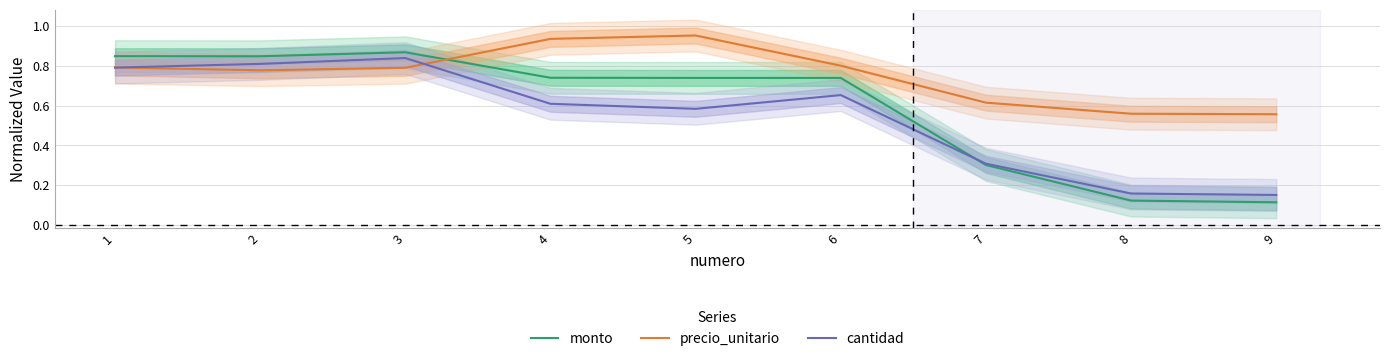

Rank the categories by monto value from lowest to highest.

9, 8, 7, 5, 6, 4, 2, 1, 3